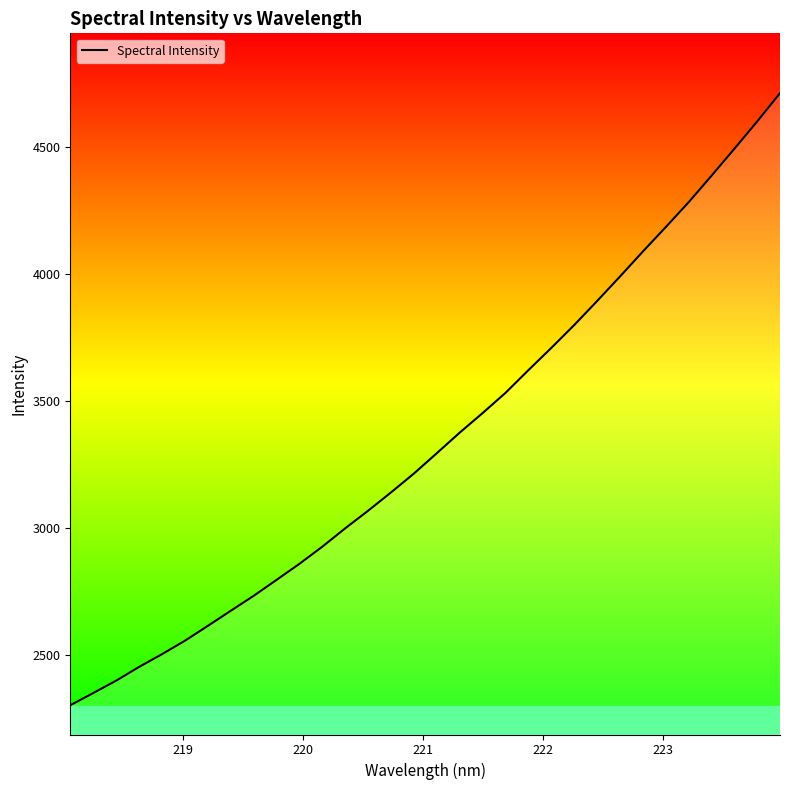

What is the difference between the maximum and minimum values?

2409.9